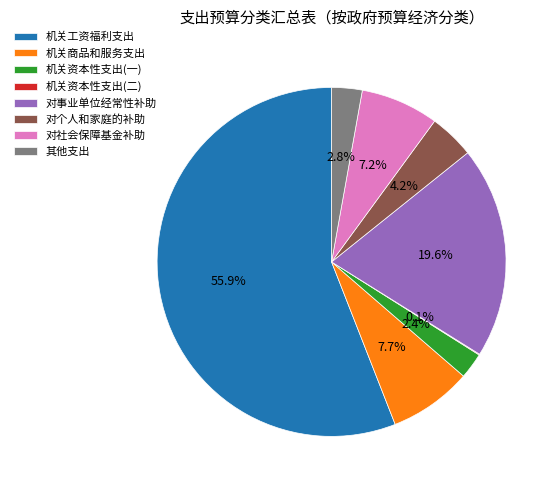

What portion of the pie excludes 机关资本性支出(一)?

97.6%